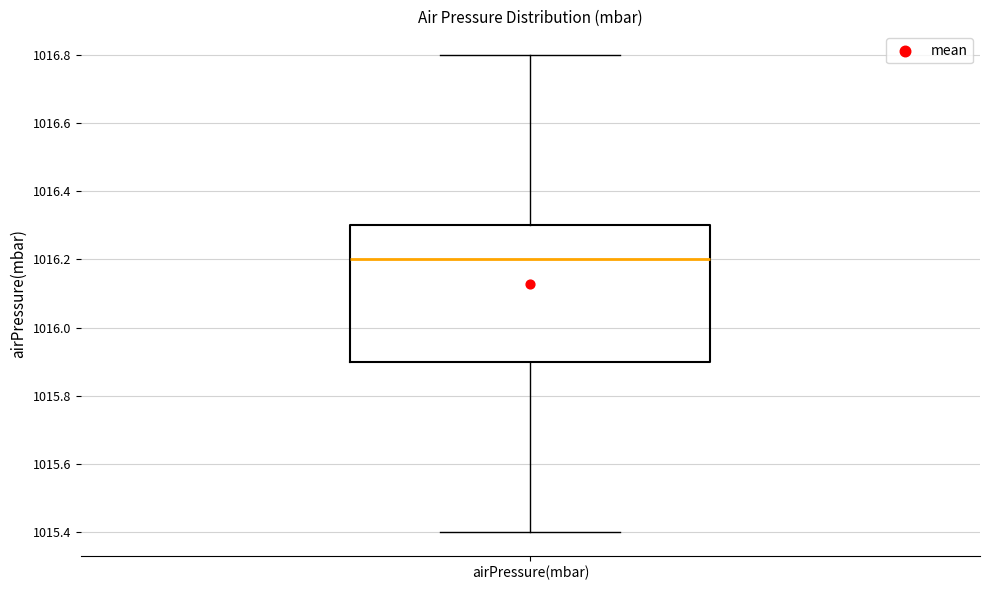

Read this box plot against the y-axis: the position of the median line, the range covered by the box, and the ends of both whiskers. The values are not printed on the chart, so give them approximately, as read against the axis.

median 1016.2, box 1015.9 to 1016.3, whiskers 1015.4 to 1016.8